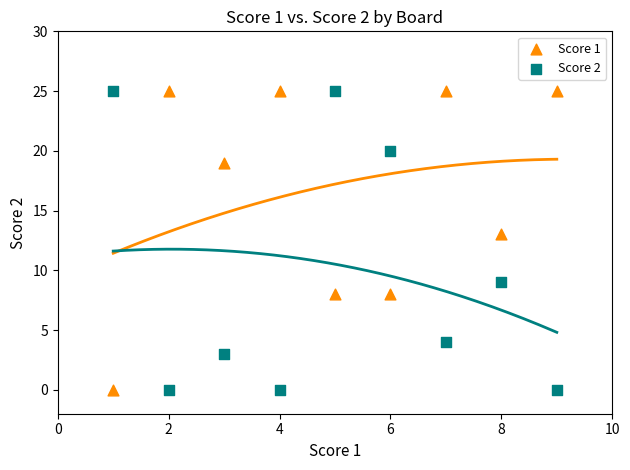

What is the X range (max minus min) for the scatter plot?

8